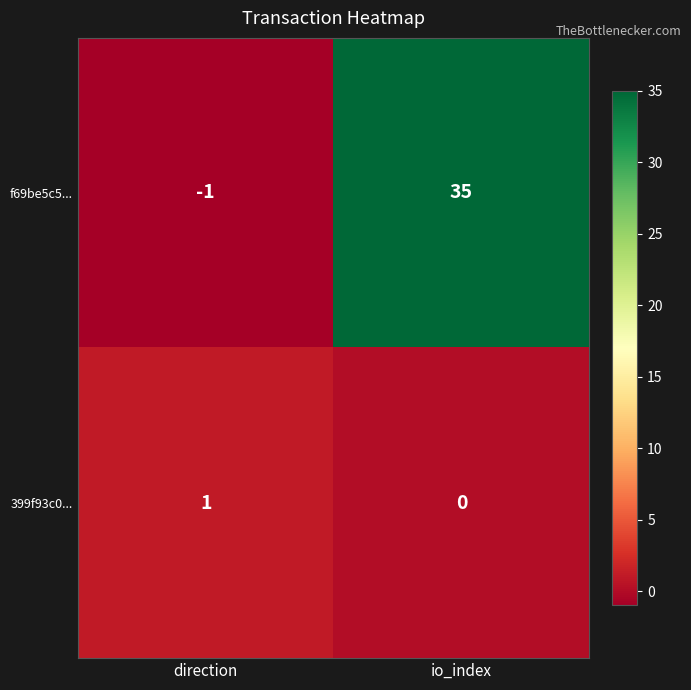

How many categories are shown in the chart?

2